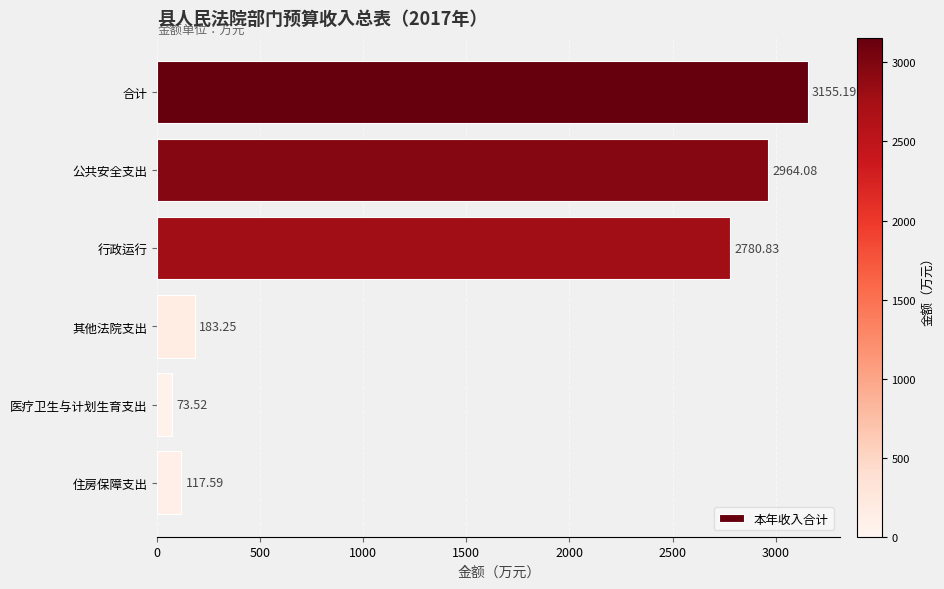

What is the change in value from 行政运行 to 住房保障支出?

-2663.2